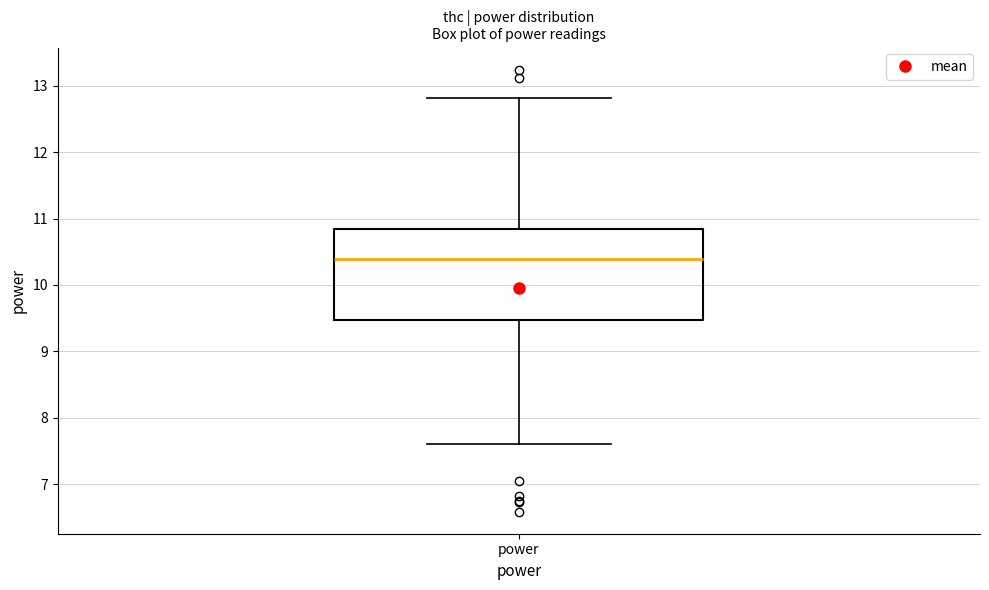

Transcribe this box plot: give where the median line is, the range the box spans, and where the two whiskers end, as read against the y-axis. The values are not printed on the chart, so give them approximately, as read against the axis.

median 10.4, box 9.5 to 10.8, whiskers 7.6 to 12.8